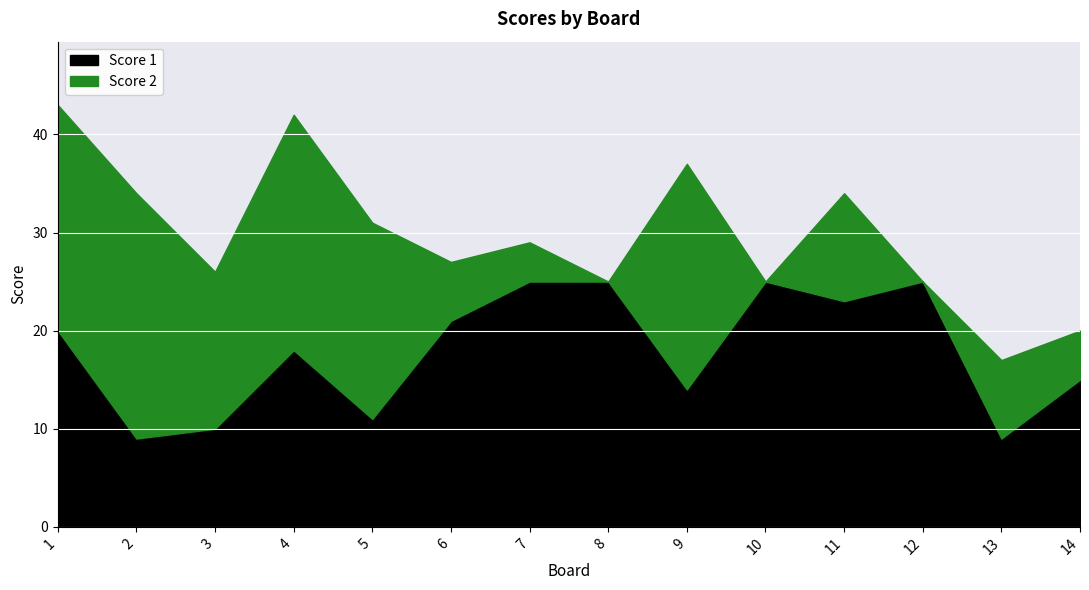

Rank the categories by value from lowest to highest.

2, 13, 3, 5, 9, 14, 4, 1, 6, 11, 7, 8, 10, 12